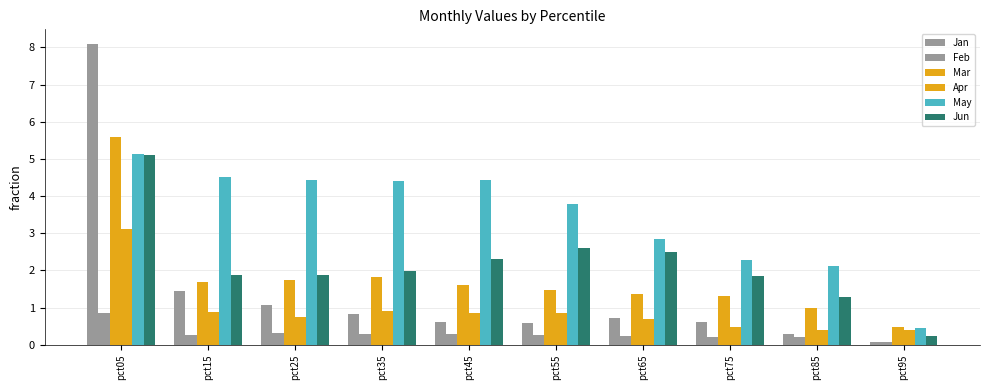

Reading right to left, extract all data points from this chart.

Jan: 0.1	0.3	0.6	0.7	0.6	0.6	0.8	1.1	1.4	8.1
Feb: 0.1	0.2	0.2	0.2	0.3	0.3	0.3	0.3	0.3	0.9
Mar: 0.5	1.0	1.3	1.4	1.5	1.6	1.8	1.7	1.7	5.6
Apr: 0.4	0.4	0.5	0.7	0.9	0.9	0.9	0.7	0.9	3.1
May: 0.4	2.1	2.3	2.8	3.8	4.4	4.4	4.4	4.5	5.1
Jun: 0.2	1.3	1.9	2.5	2.6	2.3	2.0	1.9	1.9	5.1